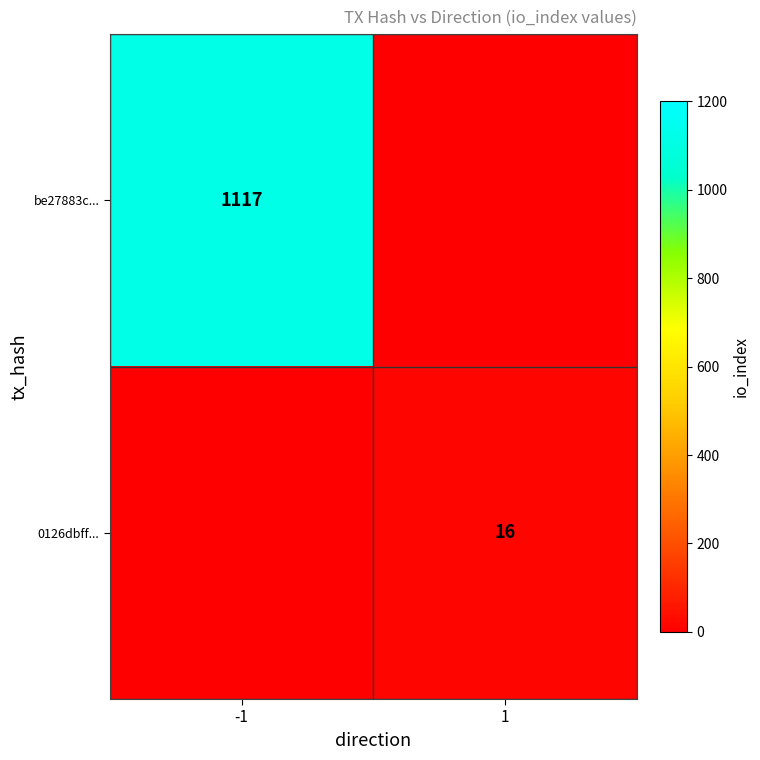

Which category has the lowest value across all series?

1